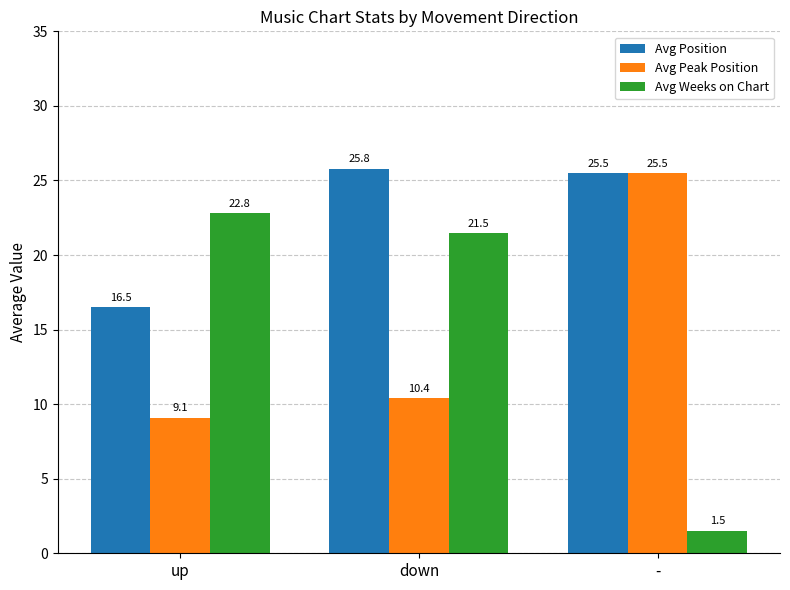

List the labels in order of Avg Weeks on Chart value, smallest first.

-, down, up